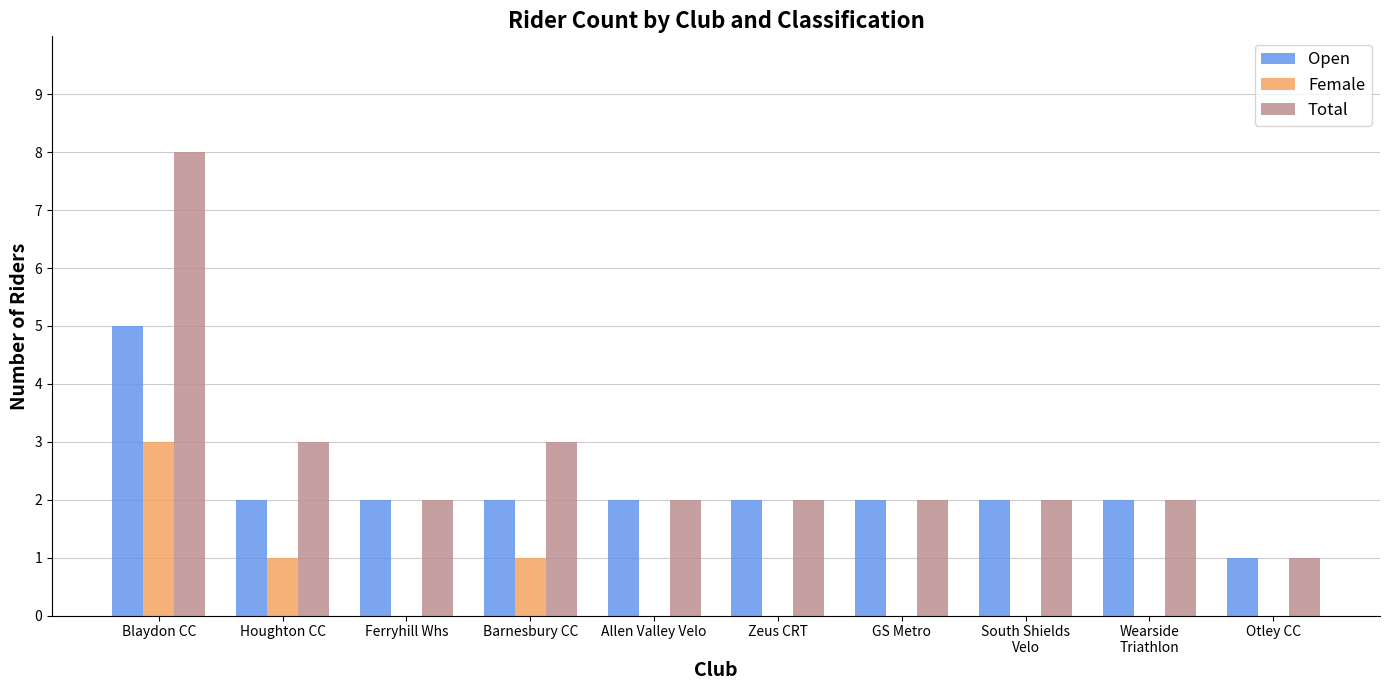

Where does the Total series first go above 2?

Blaydon CC